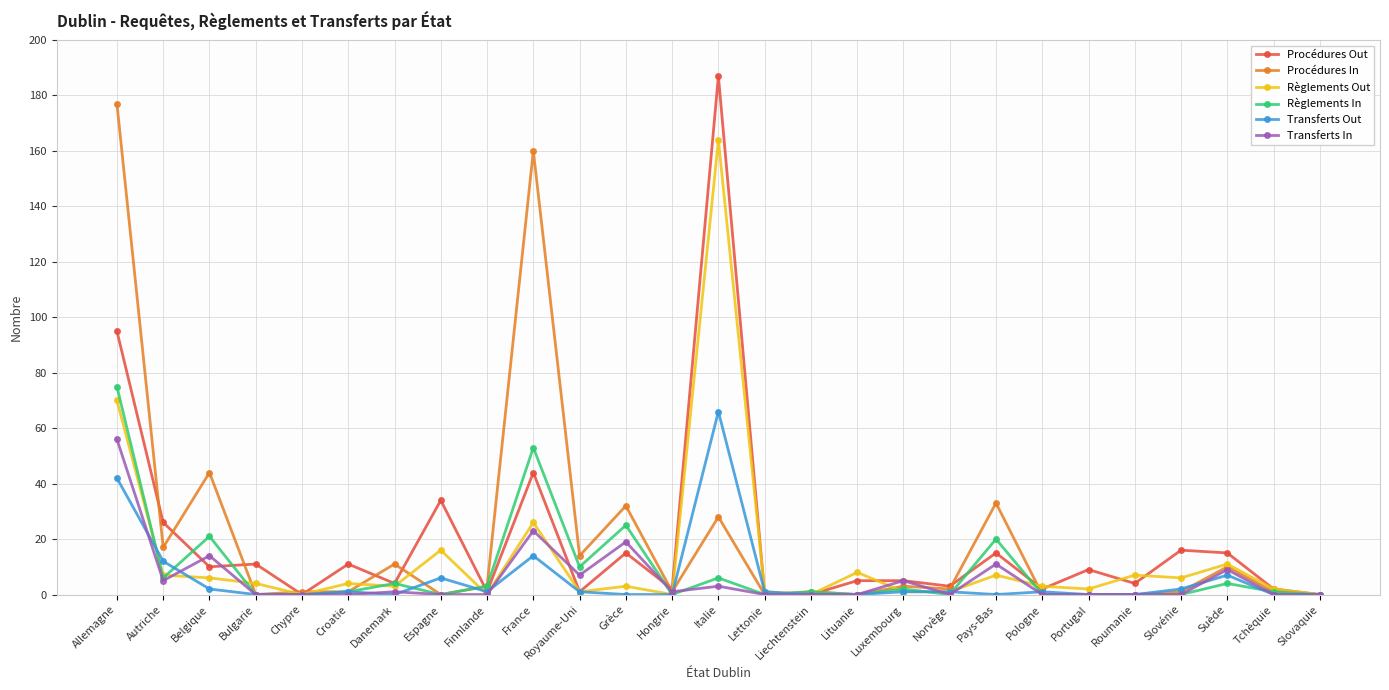

Where is the first local maximum for Transferts In?

Belgique